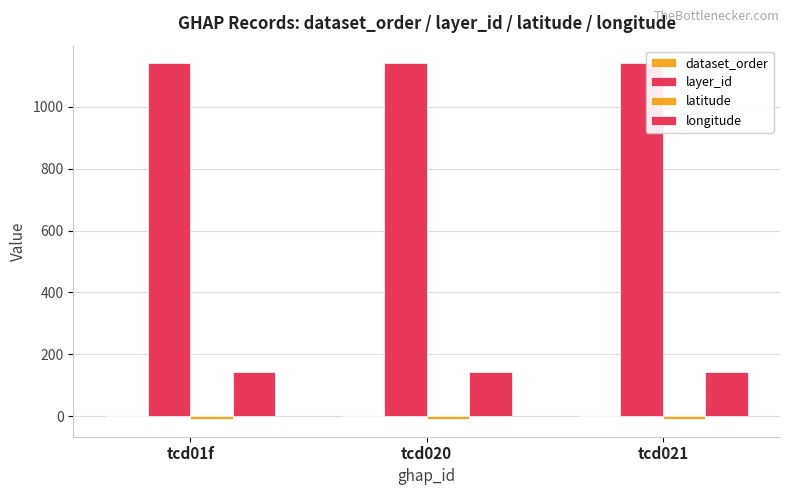

Which series has the widest spread of values?

dataset_order